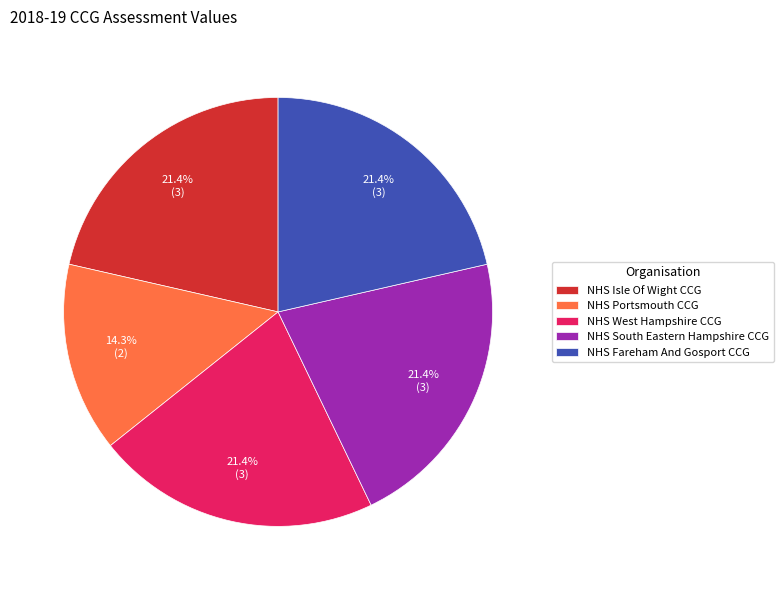

What is the ratio of the value at NHS South Eastern Hampshire CCG to the value at NHS West Hampshire CCG?

1.0